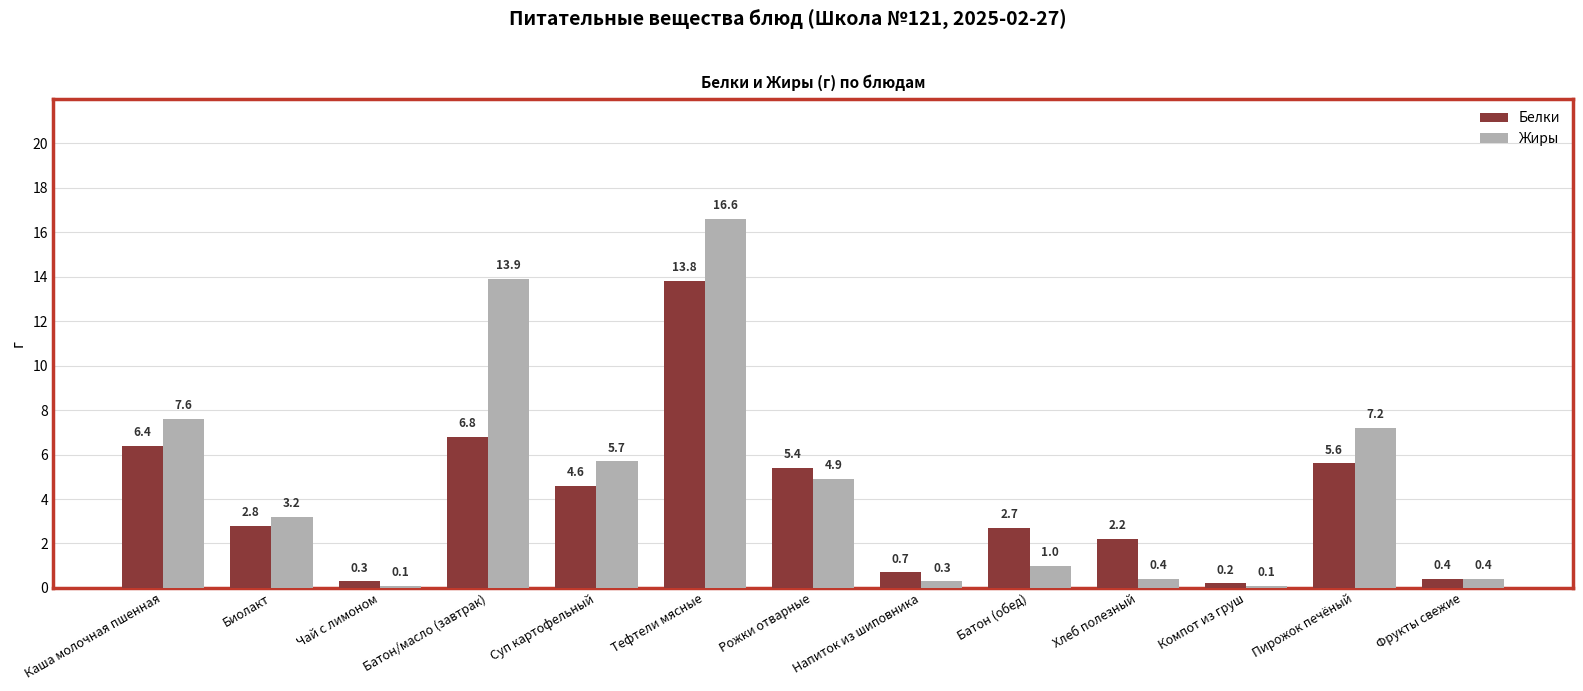

How many groups of bars are there?

13